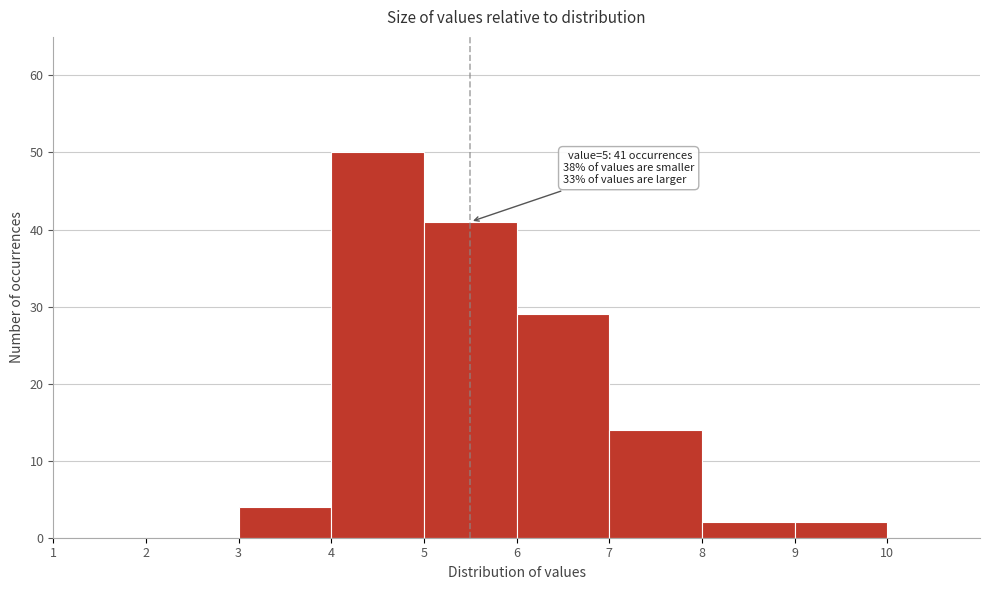

Which range on the x-axis has the tallest bar?

4 to 5